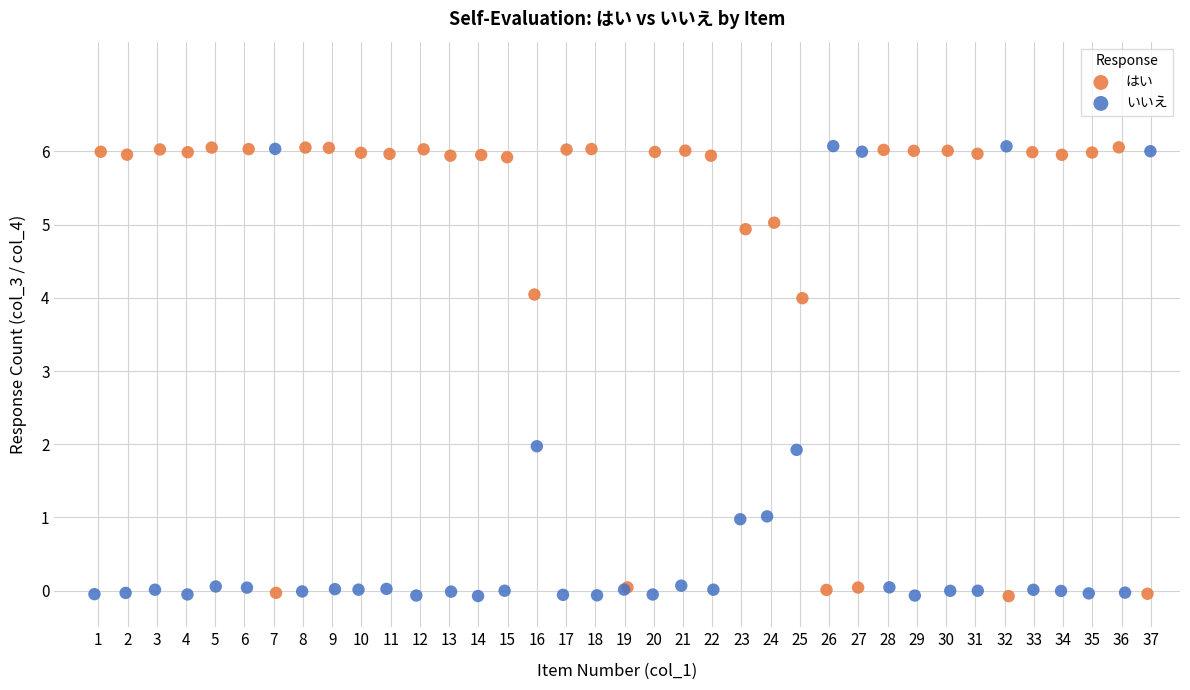

What are all the series names shown in the legend?

はい, いいえ